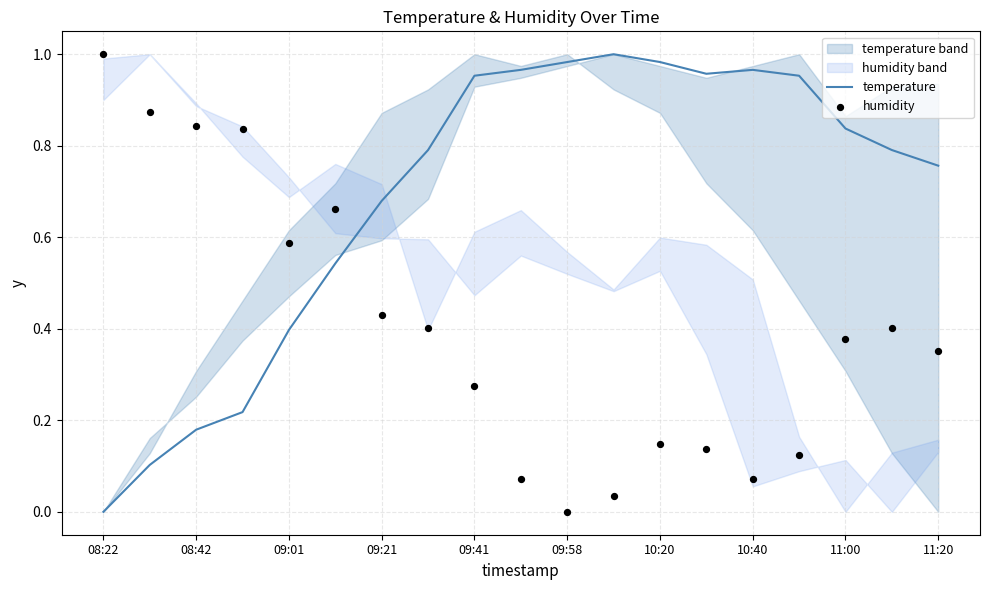

Which series has the largest Y range (max minus min)?

temperature